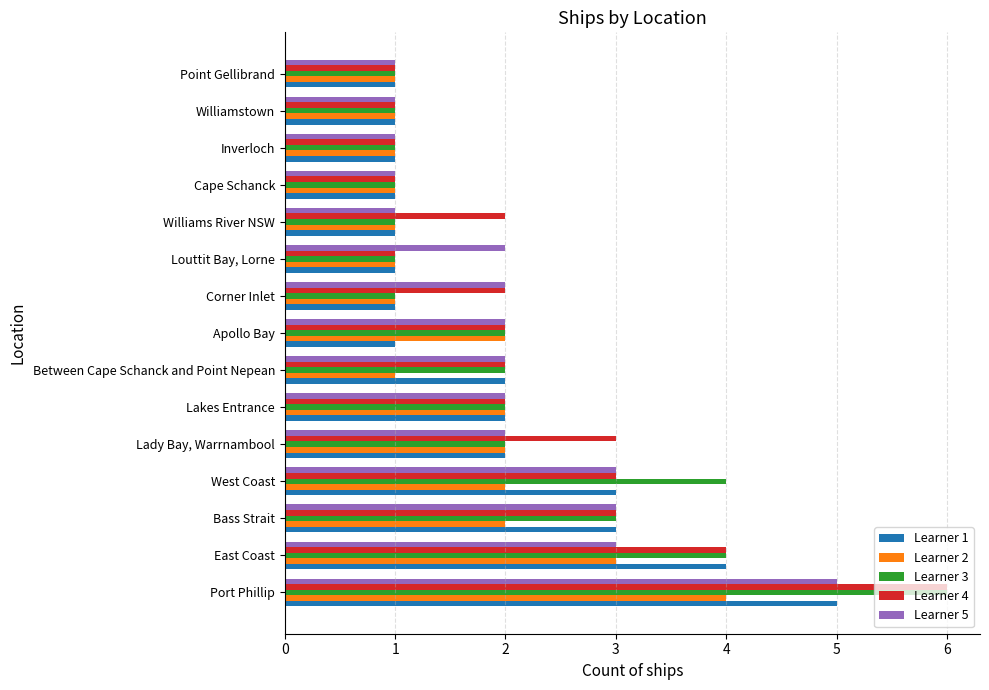

Is it true that Learner 2 equals 0 at Williamstown?

False